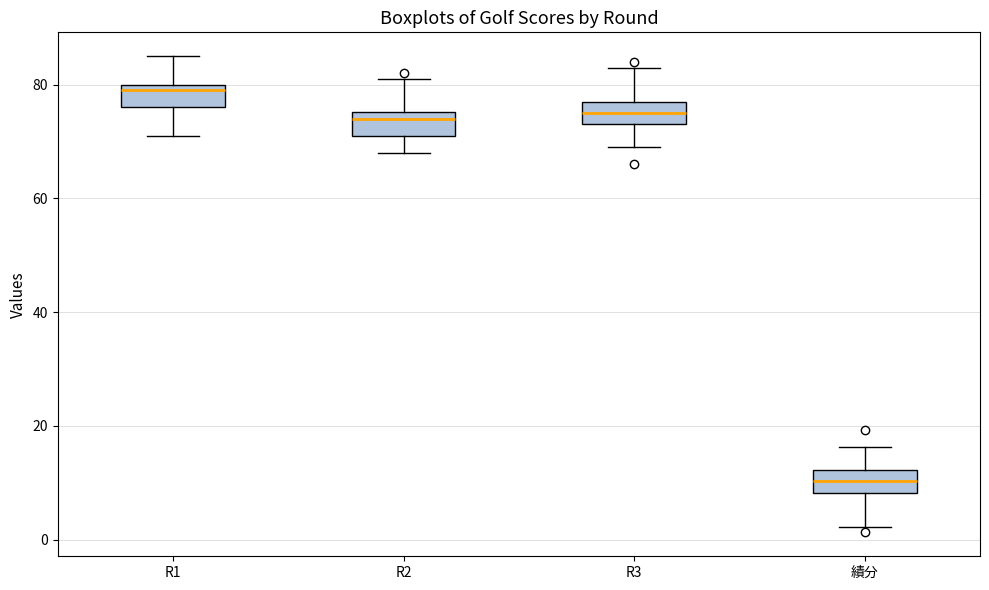

Where does the upper whisker of the box for R1 end on the y-axis? The values are not printed on the chart, so give them approximately, as read against the axis.

86